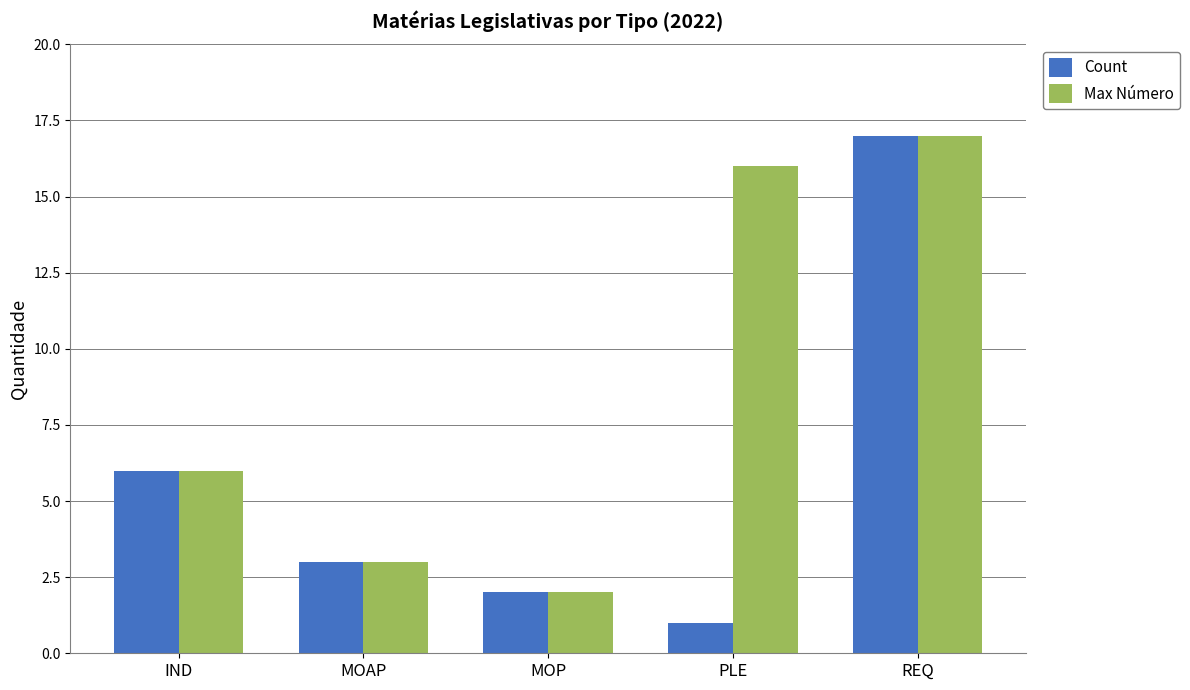

At which label does Count first exceed 3?

IND